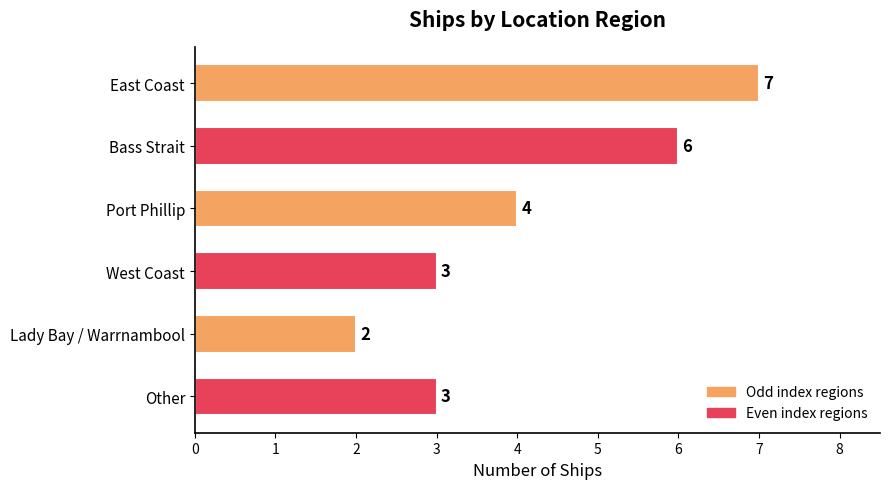

What is the smallest value displayed?

2